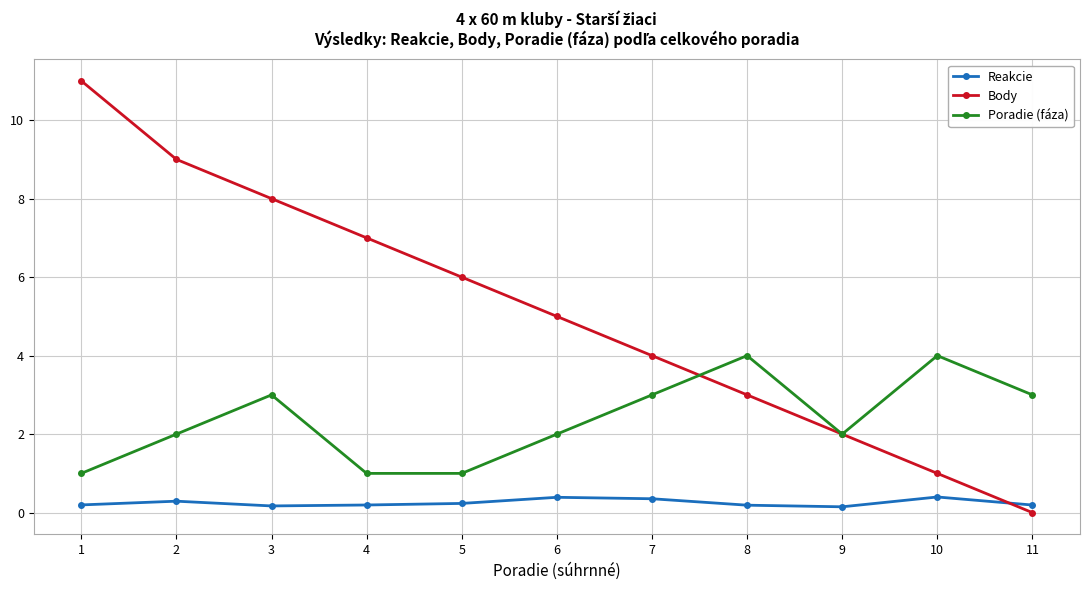

How many series are shown in this chart?

3